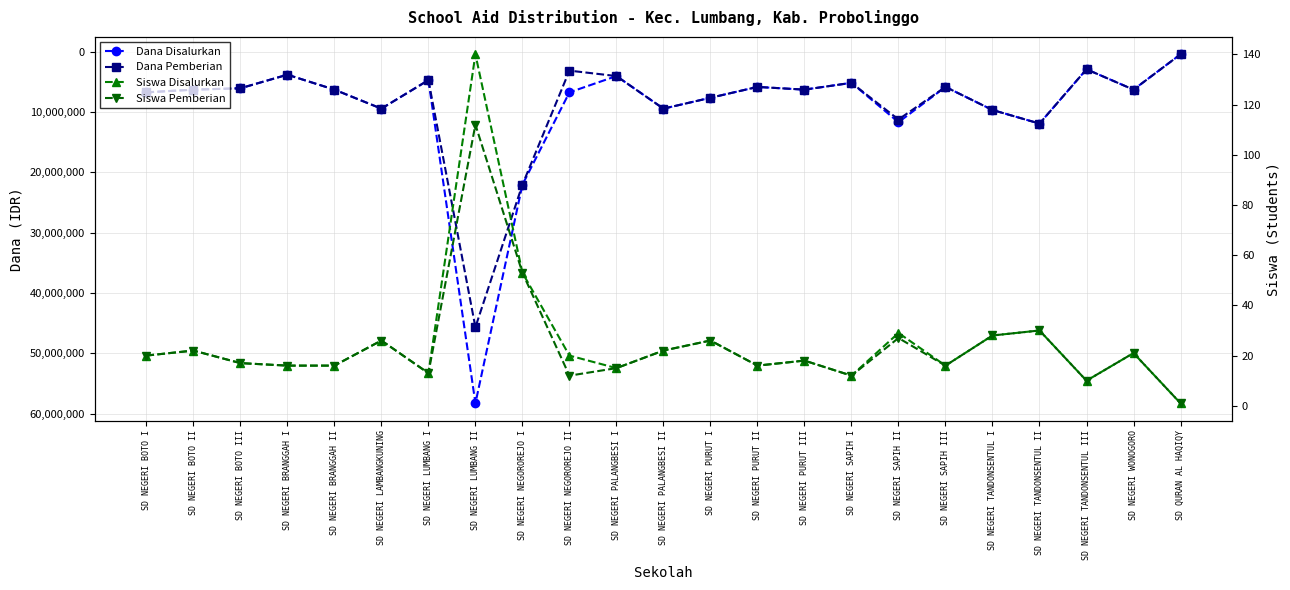

Reading right to left, extract all data points from this chart.

Dana Disalurkan: SD QURAN AL HAQIQY=450000	SD NEGERI WONOGORO=6300000	SD NEGERI TANDONSENTUL III=2925000	SD NEGERI TANDONSENTUL II=11925000	SD NEGERI TANDONSENTUL I=9675000	SD NEGERI SAPIH III=5850000	SD NEGERI SAPIH II=11700000	SD NEGERI SAPIH I=5175000	SD NEGERI PURUT III=6300000	SD NEGERI PURUT II=5850000	SD NEGERI PURUT I=7650000	SD NEGERI PALANGBESI II=9450000	SD NEGERI PALANGBESI I=4050000	SD NEGERI NEGOROREJO II=6750000	SD NEGERI NEGOROREJO I=22050000	SD NEGERI LUMBANG II=58275000	SD NEGERI LUMBANG I=4725000	SD NEGERI LAMBANGKUNING=9450000	SD NEGERI BRANGGAH II=6300000	SD NEGERI BRANGGAH I=3825000	SD NEGERI BOTO III=6075000	SD NEGERI BOTO II=6300000	SD NEGERI BOTO I=6750000
Dana Pemberian: SD QURAN AL HAQIQY=450000	SD NEGERI WONOGORO=6300000	SD NEGERI TANDONSENTUL III=2925000	SD NEGERI TANDONSENTUL II=11925000	SD NEGERI TANDONSENTUL I=9675000	SD NEGERI SAPIH III=5850000	SD NEGERI SAPIH II=11250000	SD NEGERI SAPIH I=5175000	SD NEGERI PURUT III=6300000	SD NEGERI PURUT II=5850000	SD NEGERI PURUT I=7650000	SD NEGERI PALANGBESI II=9450000	SD NEGERI PALANGBESI I=4050000	SD NEGERI NEGOROREJO II=3150000	SD NEGERI NEGOROREJO I=22050000	SD NEGERI LUMBANG II=45675000	SD NEGERI LUMBANG I=4725000	SD NEGERI LAMBANGKUNING=9450000	SD NEGERI BRANGGAH II=6300000	SD NEGERI BRANGGAH I=3825000	SD NEGERI BOTO III=6075000	SD NEGERI BOTO II=6300000	SD NEGERI BOTO I=6750000
Siswa Disalurkan: SD QURAN AL HAQIQY=1	SD NEGERI WONOGORO=21	SD NEGERI TANDONSENTUL III=10	SD NEGERI TANDONSENTUL II=30	SD NEGERI TANDONSENTUL I=28	SD NEGERI SAPIH III=16	SD NEGERI SAPIH II=29	SD NEGERI SAPIH I=12	SD NEGERI PURUT III=18	SD NEGERI PURUT II=16	SD NEGERI PURUT I=26	SD NEGERI PALANGBESI II=22	SD NEGERI PALANGBESI I=15	SD NEGERI NEGOROREJO II=20	SD NEGERI NEGOROREJO I=53	SD NEGERI LUMBANG II=140	SD NEGERI LUMBANG I=13	SD NEGERI LAMBANGKUNING=26	SD NEGERI BRANGGAH II=16	SD NEGERI BRANGGAH I=16	SD NEGERI BOTO III=17	SD NEGERI BOTO II=22	SD NEGERI BOTO I=20
Siswa Pemberian: SD QURAN AL HAQIQY=1	SD NEGERI WONOGORO=21	SD NEGERI TANDONSENTUL III=10	SD NEGERI TANDONSENTUL II=30	SD NEGERI TANDONSENTUL I=28	SD NEGERI SAPIH III=16	SD NEGERI SAPIH II=27	SD NEGERI SAPIH I=12	SD NEGERI PURUT III=18	SD NEGERI PURUT II=16	SD NEGERI PURUT I=26	SD NEGERI PALANGBESI II=22	SD NEGERI PALANGBESI I=15	SD NEGERI NEGOROREJO II=12	SD NEGERI NEGOROREJO I=53	SD NEGERI LUMBANG II=112	SD NEGERI LUMBANG I=13	SD NEGERI LAMBANGKUNING=26	SD NEGERI BRANGGAH II=16	SD NEGERI BRANGGAH I=16	SD NEGERI BOTO III=17	SD NEGERI BOTO II=22	SD NEGERI BOTO I=20